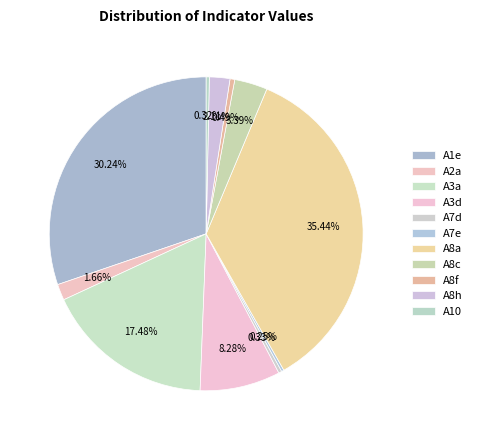

Count the number of slices in the pie.

11